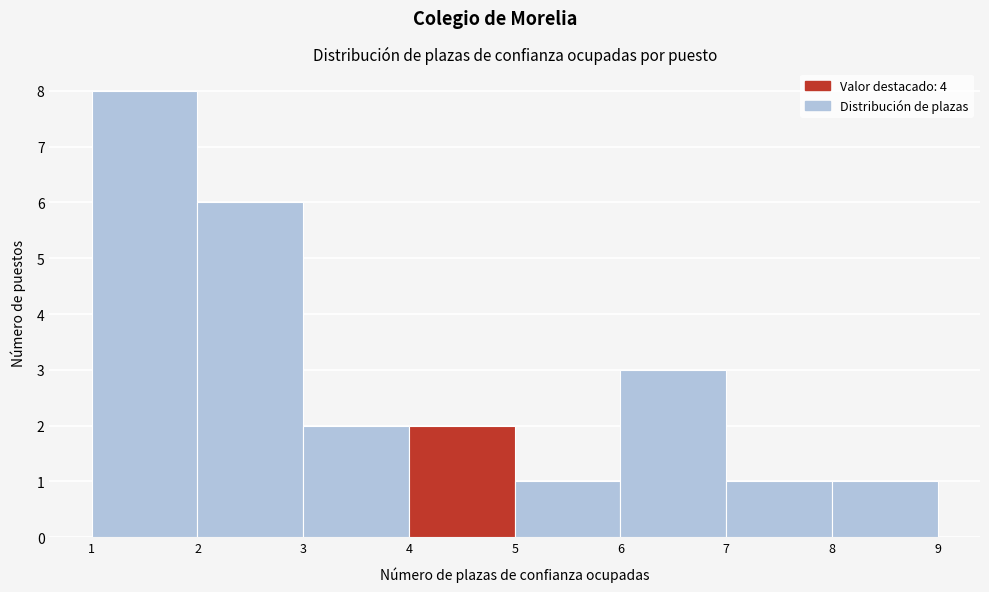

Reading left to right, list every bar in this chart as the range it spans on the x-axis followed by its height. The values are not printed on the chart, so give them approximately, as read against the axis.

1 to 2: 8
2 to 3: 6
3 to 4: 2
4 to 5: 2
5 to 6: 1
6 to 7: 3
7 to 8: 1
8 to 9: 1